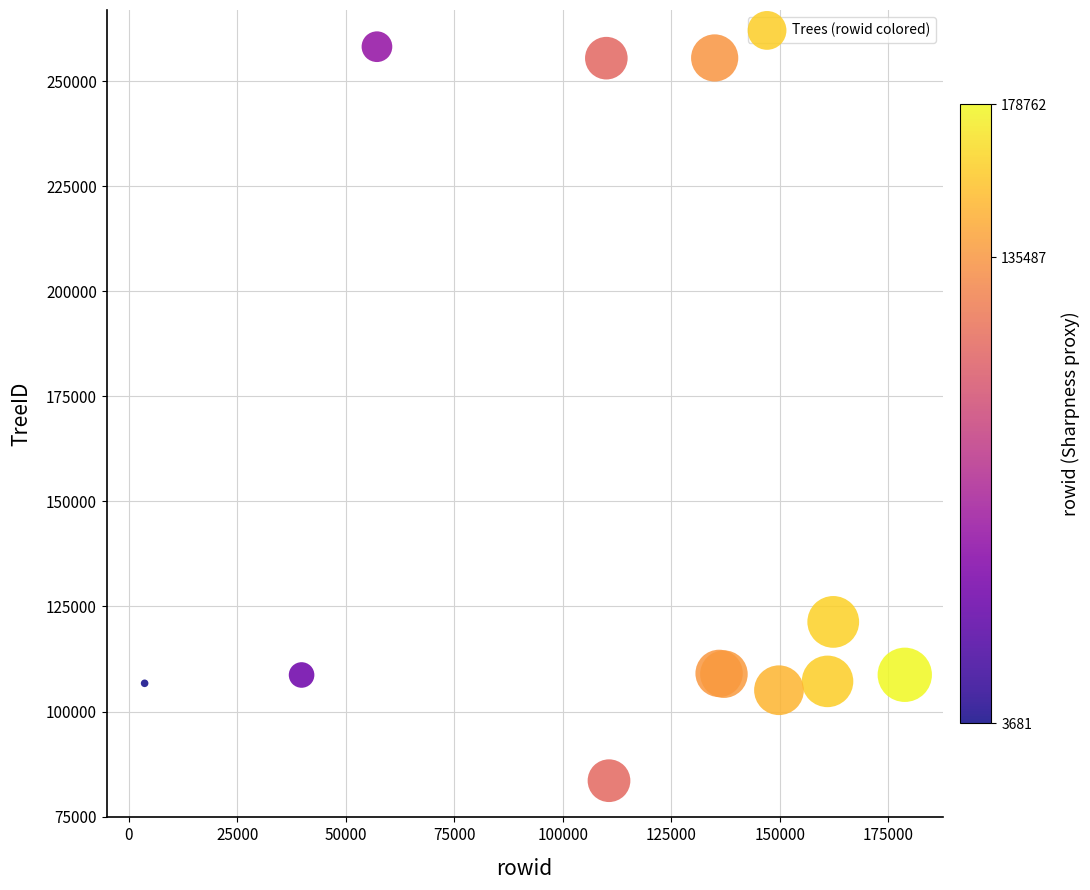

What Y value in the scatter plot is closest to 170871?

121320